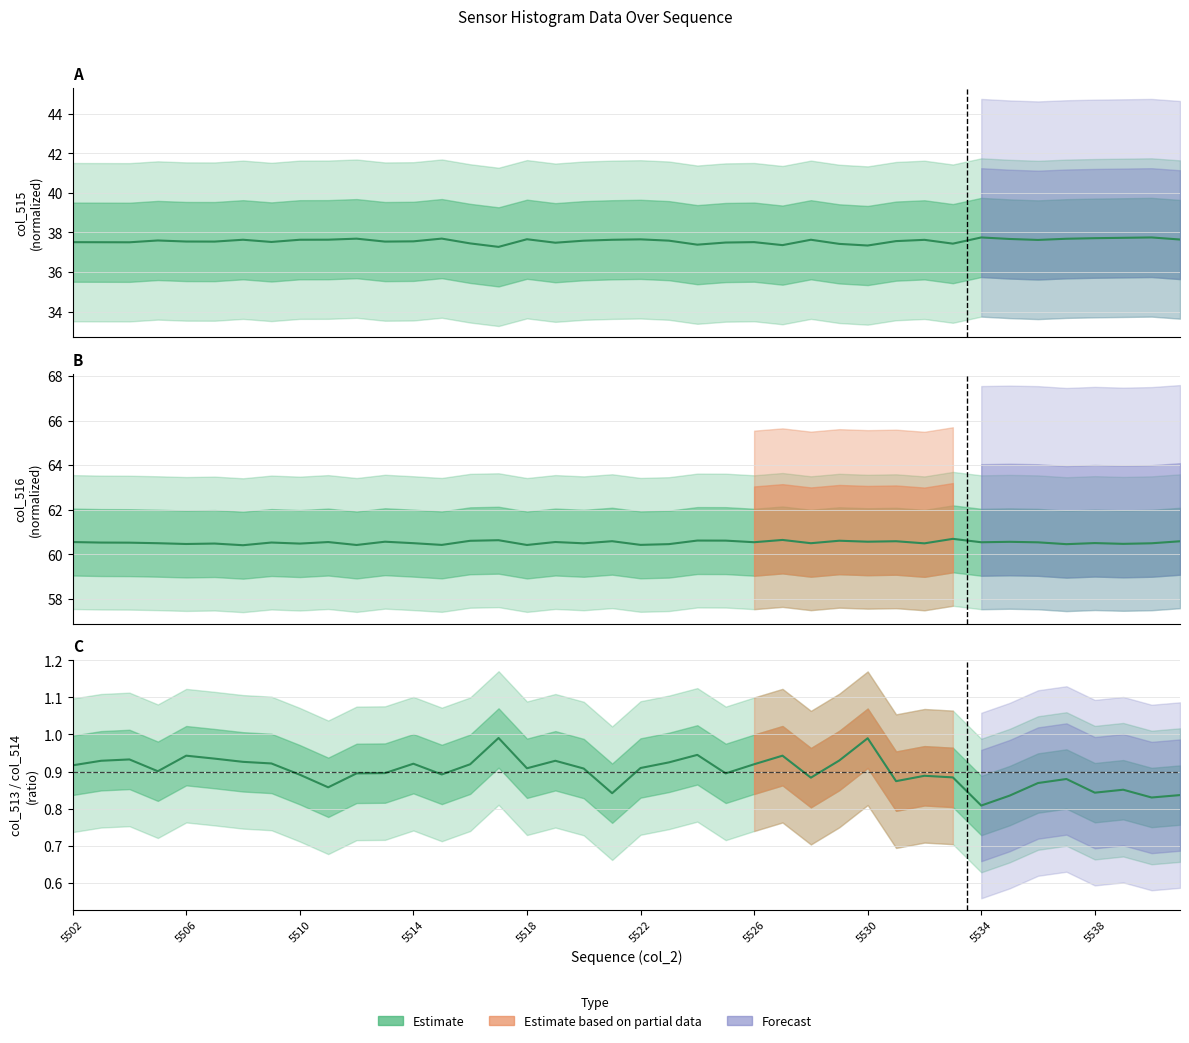

What is the sum of the col_516 (Estimate) values at 5526 and 13?

120.8